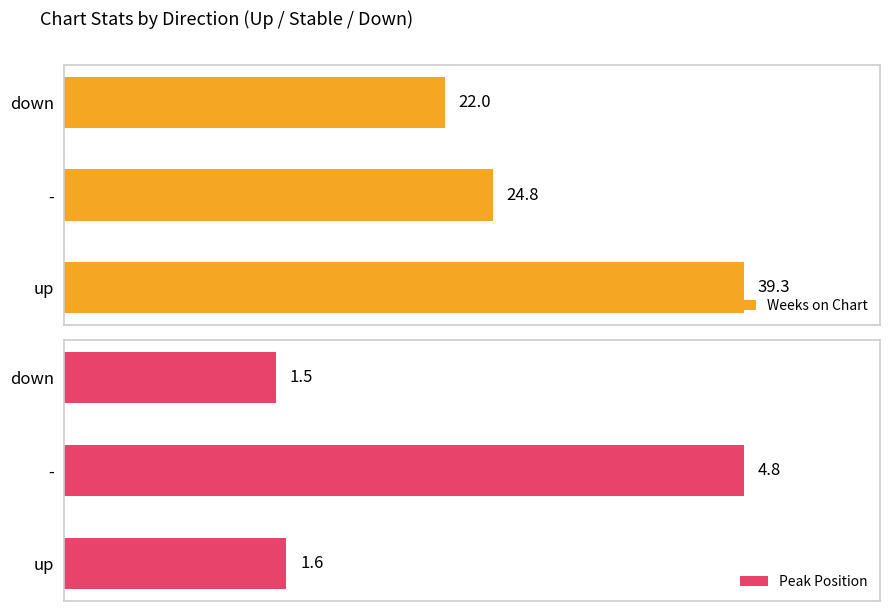

At how many categories does at least one series exceed 9?

3